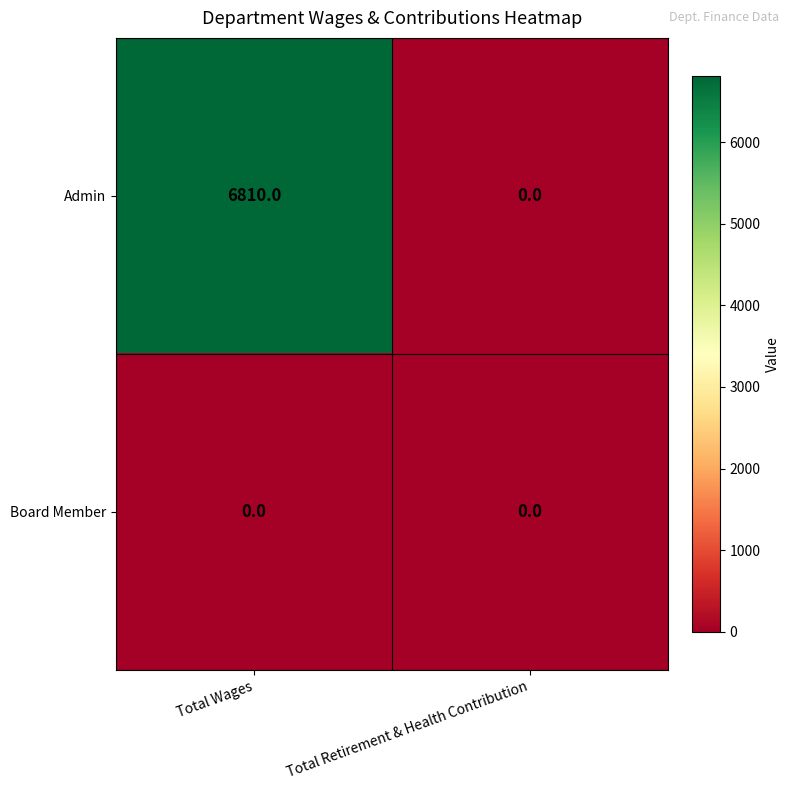

Rank the series by their average value, from lowest to highest.

Board Member, Admin